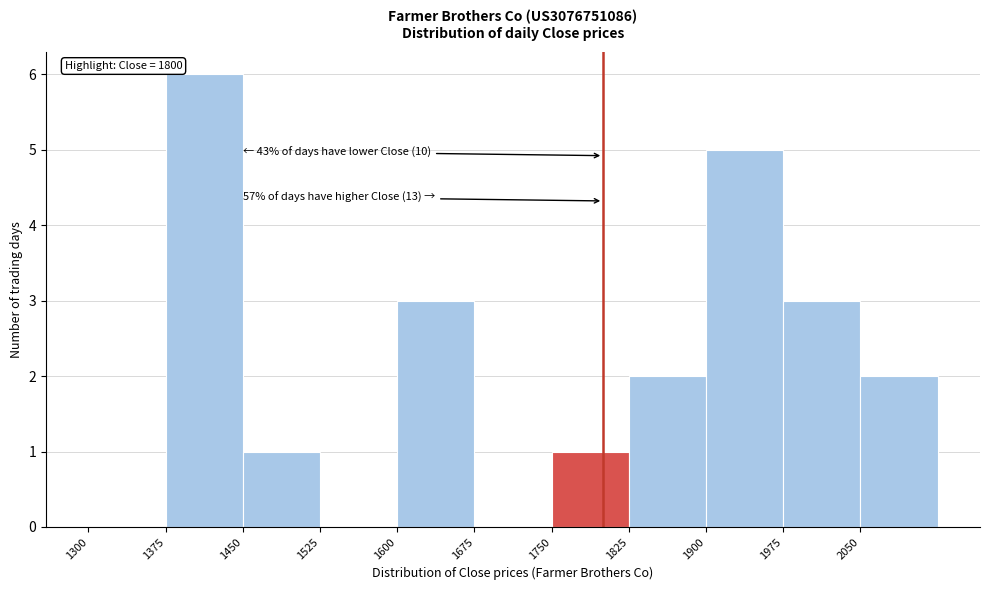

Over which range of the x-axis is the bar tallest?

1375 to 1450